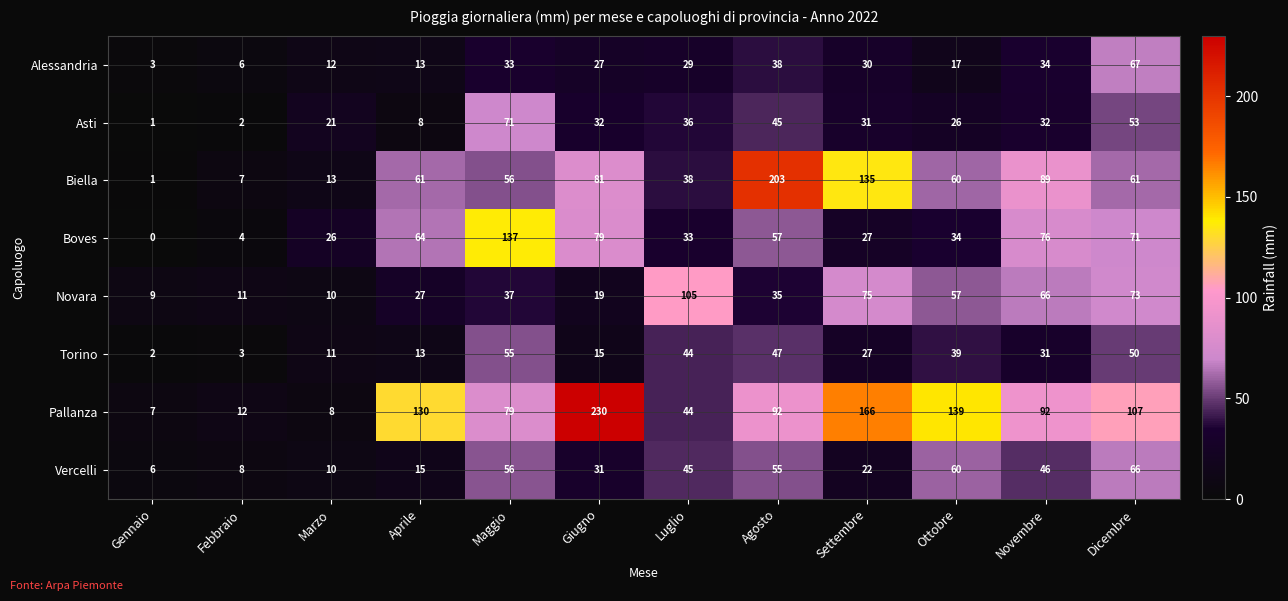

Rank the series by their maximum value, from lowest to highest.

Torino, Vercelli, Alessandria, Asti, Novara, Boves, Biella, Pallanza